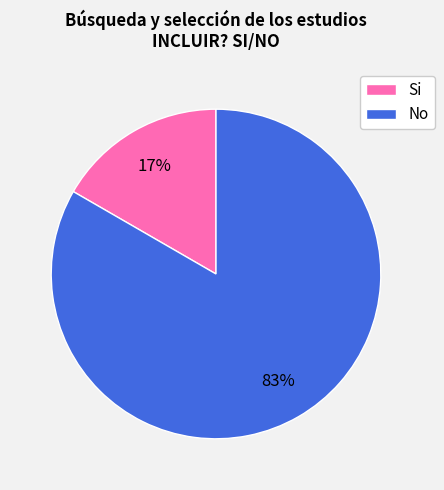

Between No and Si, which is larger?

No